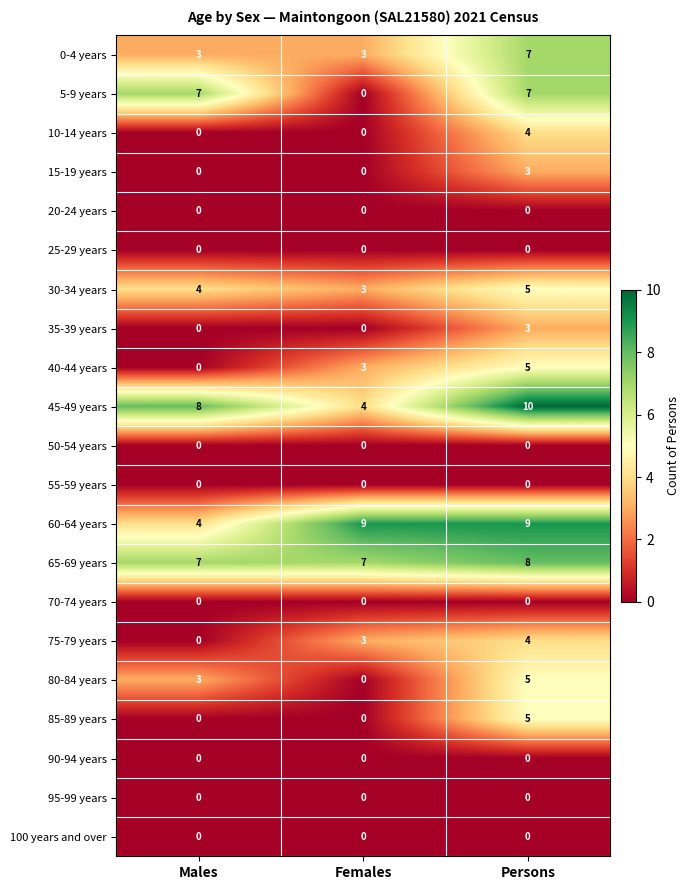

How many data points does each series have?

3